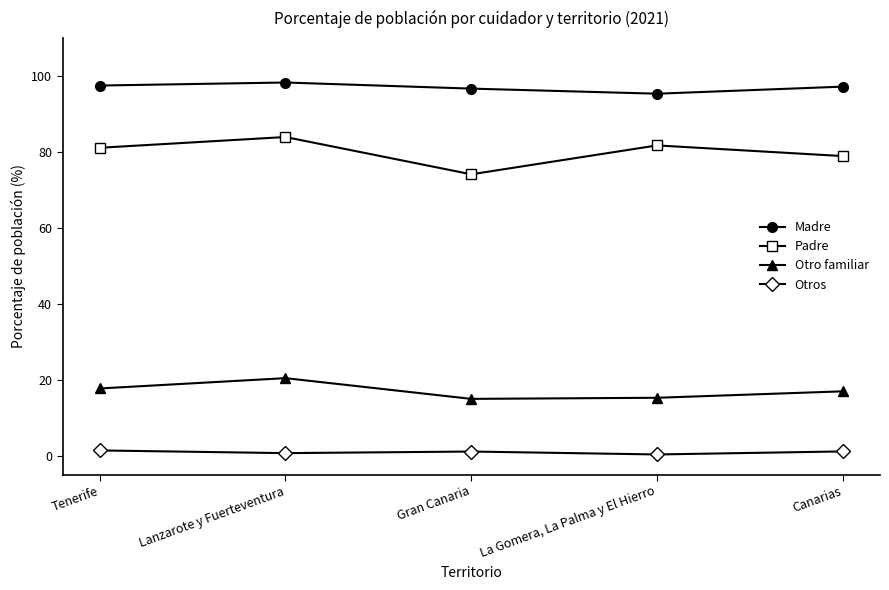

What is the lowest value of the Otro familiar series?

14.9